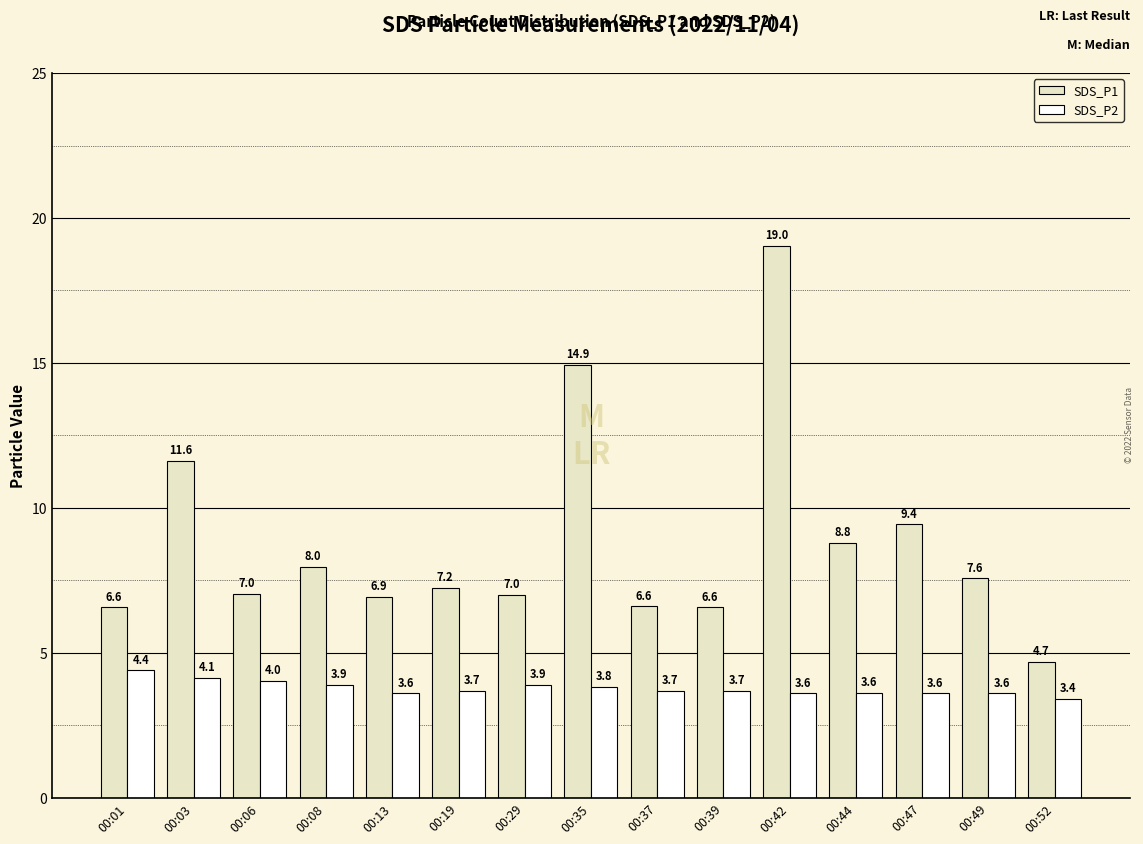

Reading left to right, transcribe all the data shown in this chart.

SDS_P1: 00:01=6.6	00:03=11.6	00:06=7.0	00:08=8.0	00:13=6.9	00:19=7.2	00:29=7.0	00:35=14.9	00:37=6.6	00:39=6.6	00:42=19.0	00:44=8.8	00:47=9.4	00:49=7.6	00:52=4.7
SDS_P2: 00:01=4.4	00:03=4.1	00:06=4.0	00:08=3.9	00:13=3.6	00:19=3.7	00:29=3.9	00:35=3.8	00:37=3.7	00:39=3.7	00:42=3.6	00:44=3.6	00:47=3.6	00:49=3.6	00:52=3.4